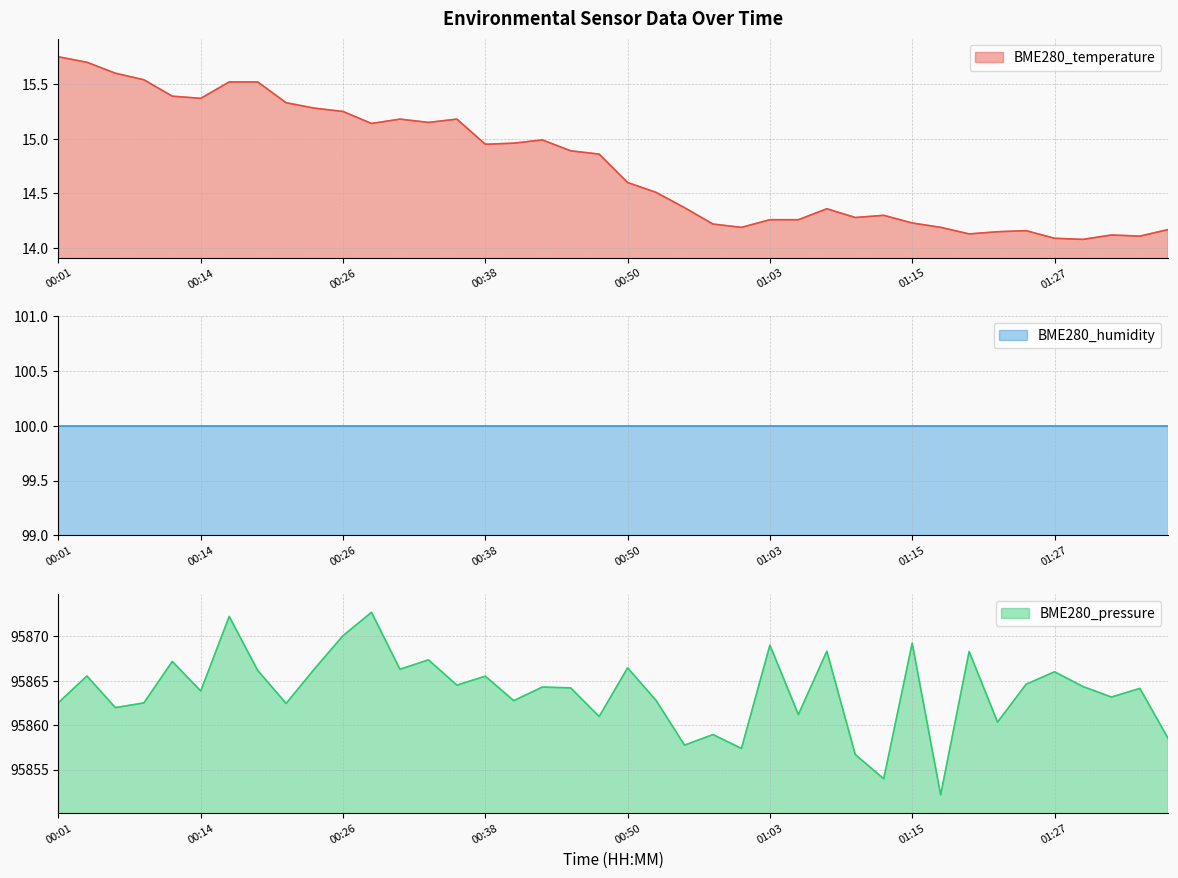

Which has a higher value, 00:45 or 00:16?

00:16